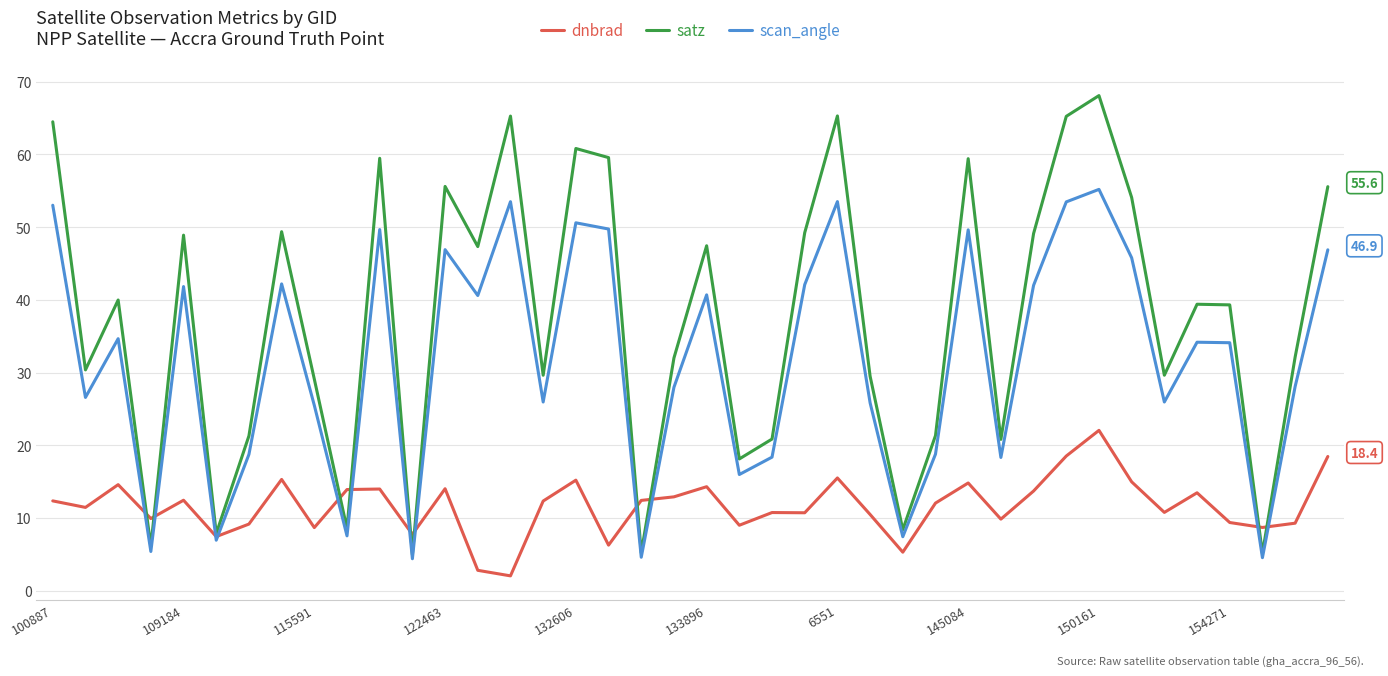

Count the number of data series in this chart.

3